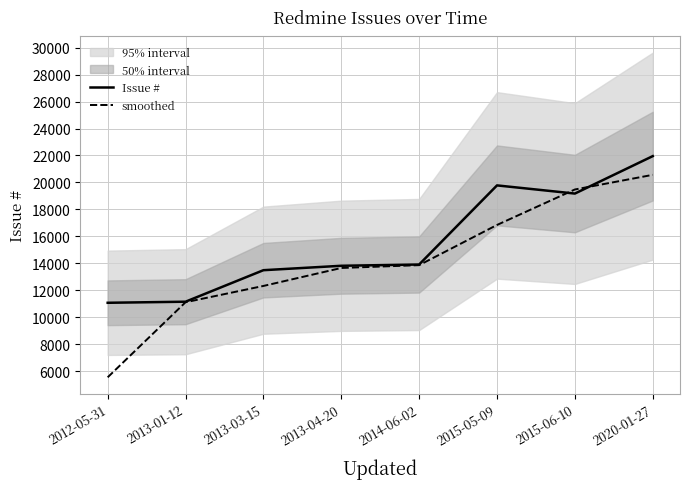

What is the difference between the maximum and minimum values in the smoothed series?

15028.5